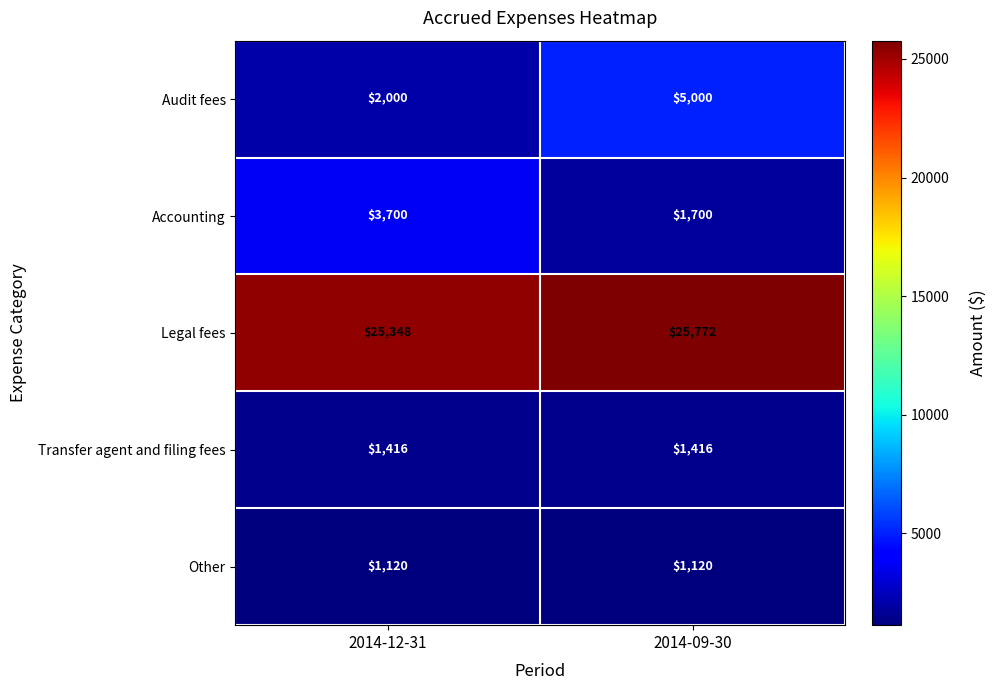

Reading left to right, list all the values displayed in this chart.

Audit fees: 2000	5000
Accounting: 3700	1700
Legal fees: 25348	25772
Transfer agent and filing fees: 1416	1416
Other: 1120	1120